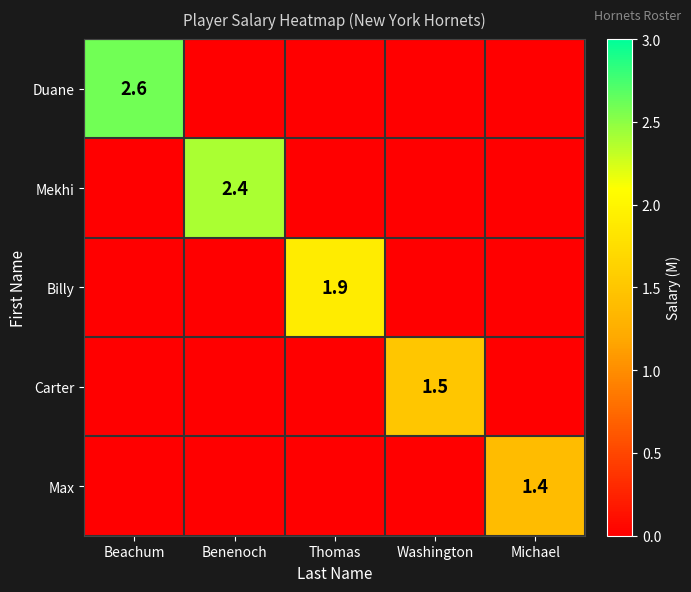

Is it true that Carter equals 0.6 at Washington?

False